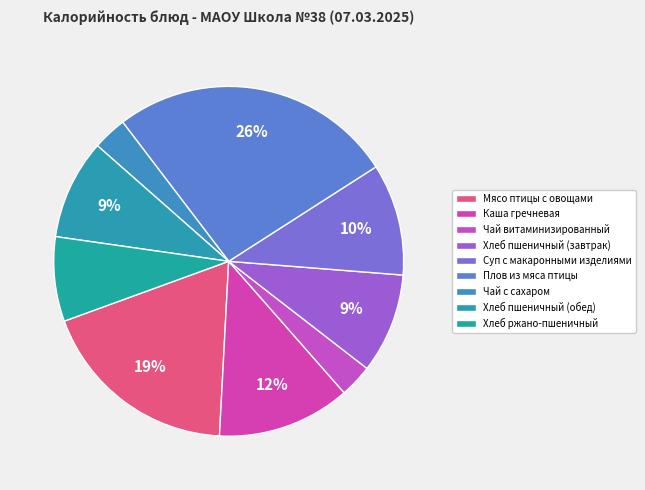

What is the change in value from Мясо птицы с овощами to Хлеб пшеничный (обед)?

-118.7